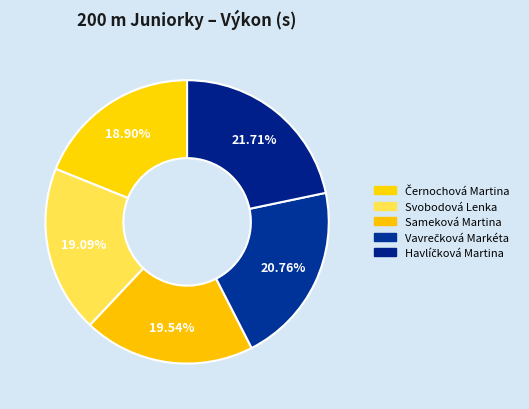

To the nearest percent, what portion does Černochová Martina represent?

19%